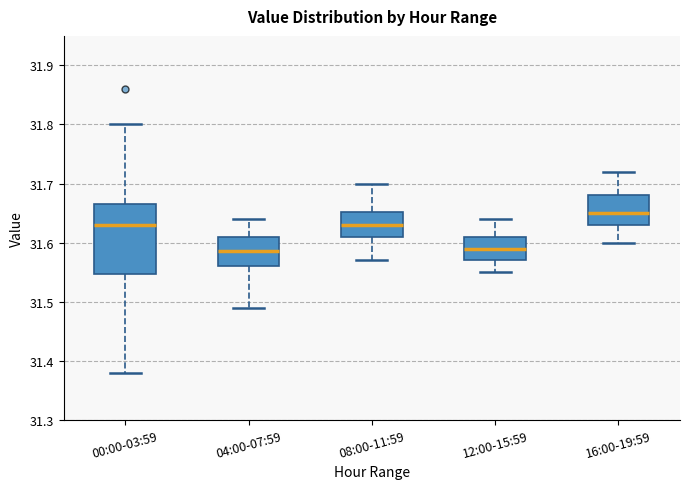

Reading left to right, transcribe this box plot: for each box, give where its median line is, the range the box spans, and where its two whiskers end, as read against the y-axis. The values are not printed on the chart, so give them approximately, as read against the axis.

00:00-03:59: median 31.63, box 31.55 to 31.67, whiskers 31.38 to 31.80
04:00-07:59: median 31.59, box 31.56 to 31.61, whiskers 31.49 to 31.64
08:00-11:59: median 31.63, box 31.61 to 31.65, whiskers 31.57 to 31.70
12:00-15:59: median 31.59, box 31.57 to 31.61, whiskers 31.55 to 31.64
16:00-19:59: median 31.65, box 31.63 to 31.68, whiskers 31.60 to 31.72